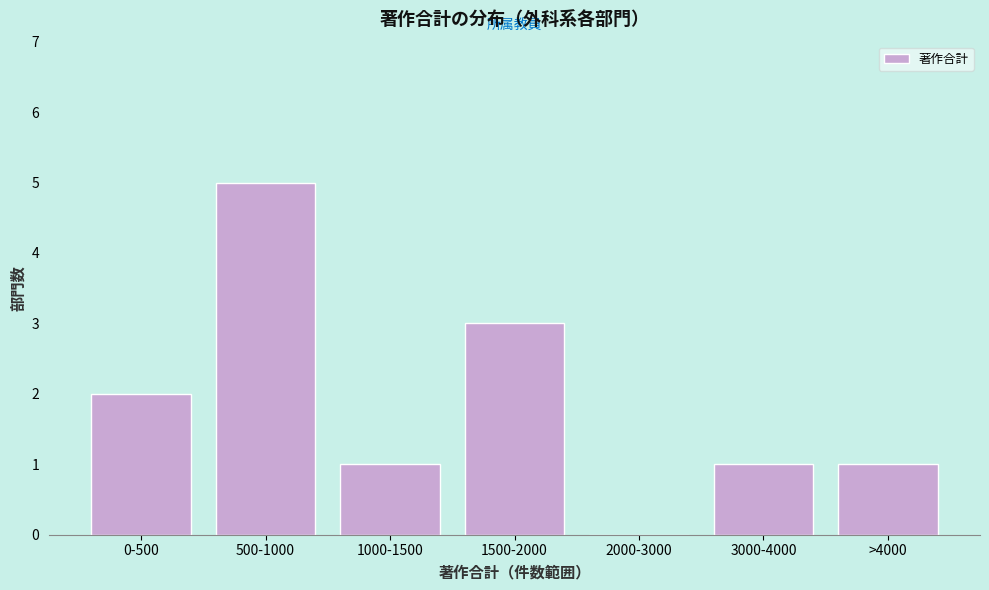

Reading right to left, transcribe all the data shown in this chart.

>4000=1	3000-4000=1	2000-3000=0	1500-2000=3	1000-1500=1	500-1000=5	0-500=2